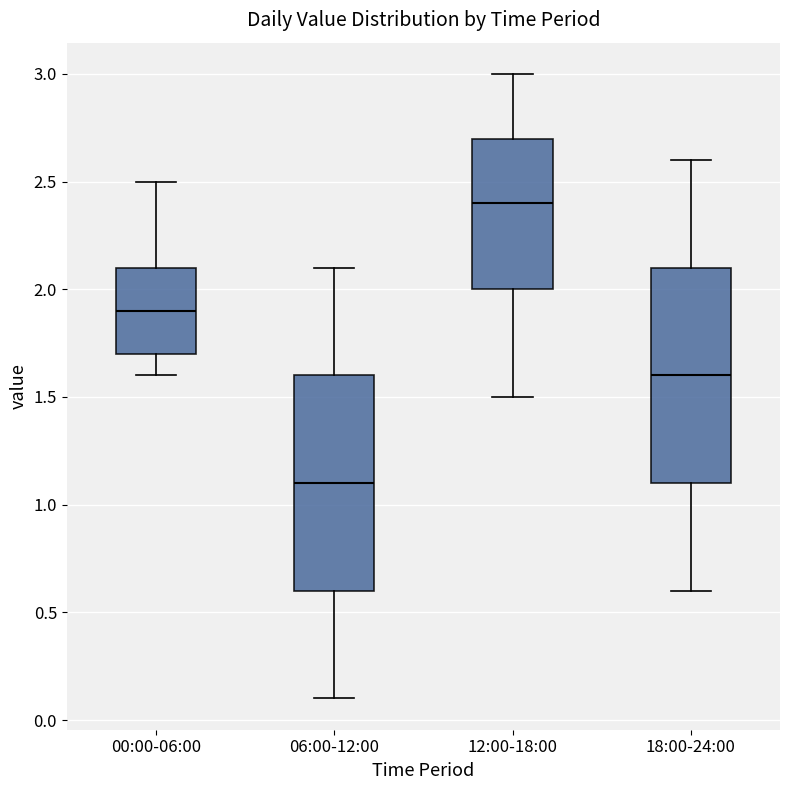

Reading left to right, transcribe this box plot: for each box, give where its median line is, the range the box spans, and where its two whiskers end, as read against the y-axis. The values are not printed on the chart, so give them approximately, as read against the axis.

00:00-06:00: median 1.9, box 1.7 to 2.1, whiskers 1.6 to 2.5
06:00-12:00: median 1.1, box 0.6 to 1.6, whiskers 0.1 to 2.1
12:00-18:00: median 2.4, box 2.0 to 2.7, whiskers 1.5 to 3.0
18:00-24:00: median 1.6, box 1.1 to 2.1, whiskers 0.6 to 2.6